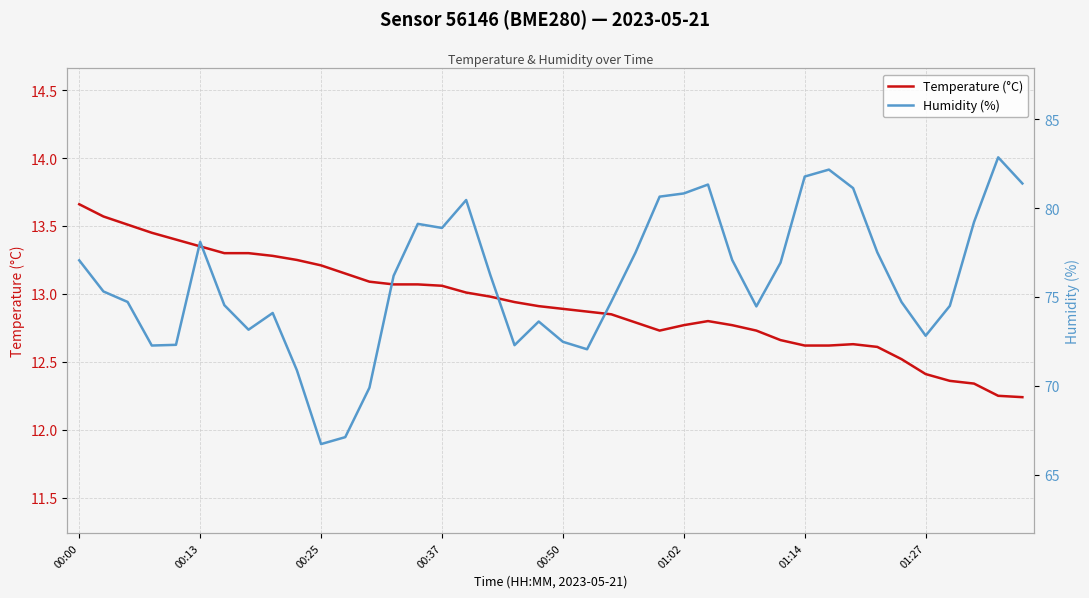

Which category has the highest value in the Temperature (°C) series?

00:00